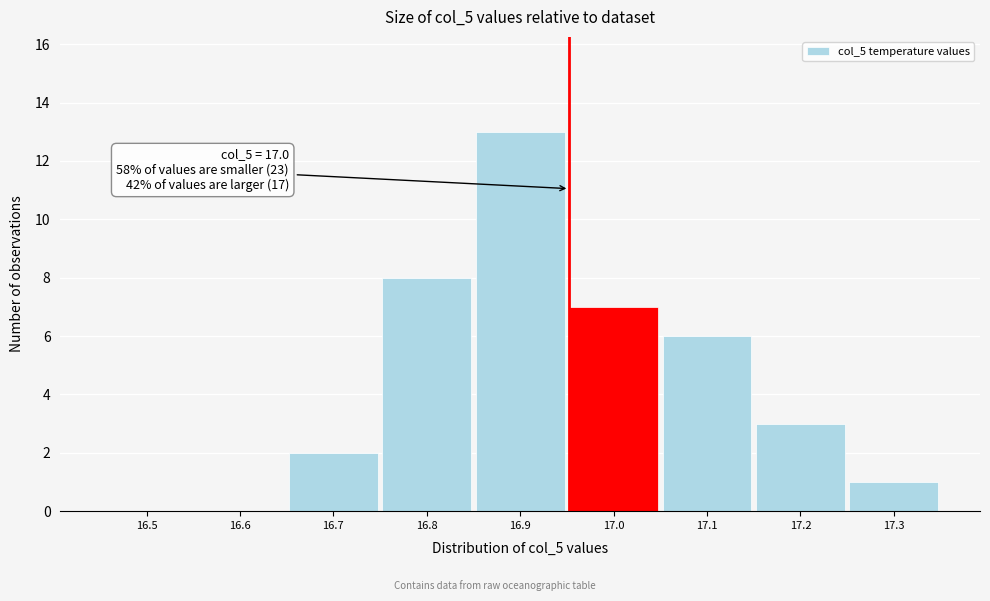

Reading left to right, what are all the values shown in this chart?

16.5=0	16.6=0	16.7=2	16.8=8	16.9=13	17.0=7	17.1=6	17.2=3	17.3=1